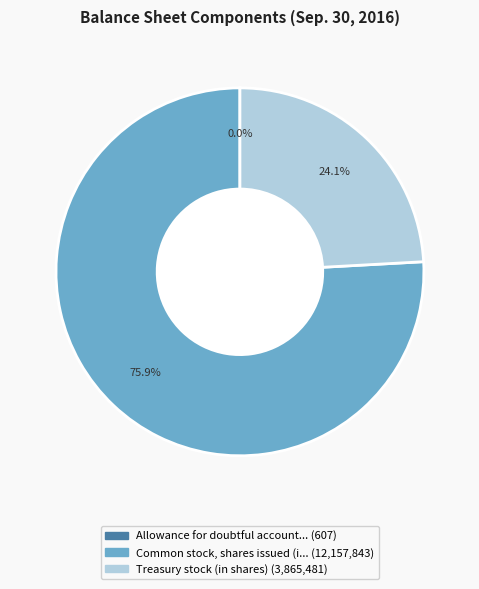

Is there any slice that represents more than half of the pie?

Yes